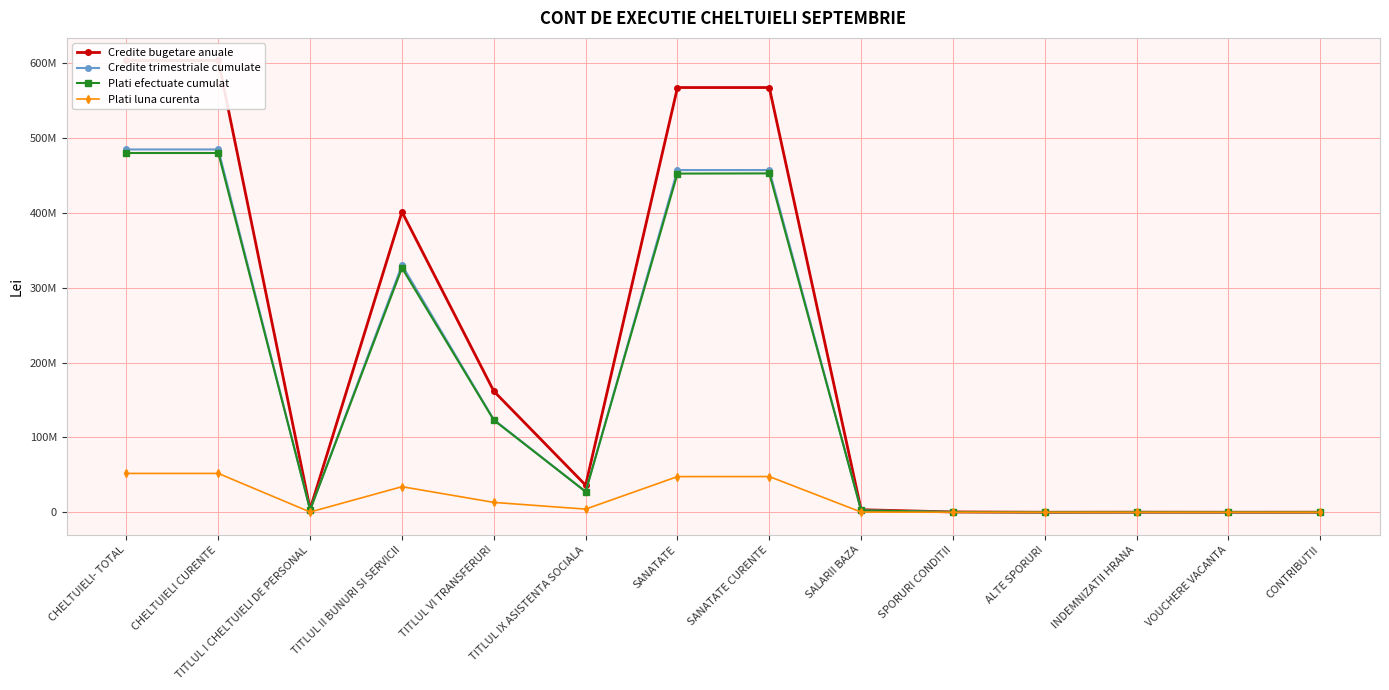

Reading left to right, extract all data points from this chart.

Credite bugetare anuale: 603839980	603839980	4279680	401538960	161850000	36171340	567668640	567668640	3402970	438880	32330	147980	57650	92770
Credite trimestriale cumulate: 484929420	484929420	3285400	330394970	123717110	27531940	457397480	457397480	2573830	358510	25480	119180	57650	70640
Plati efectuate cumulat: 480183887	480183887	3214131	326526887	123190986	27516821	452667066	452932004	2552540	325734	25428	107254	57650	68729
Plati luna curenta: 51920095	51920095	340608	34202014	13203426	4226803	47693292	47746048	282379	30466	1677	9824	0	6900